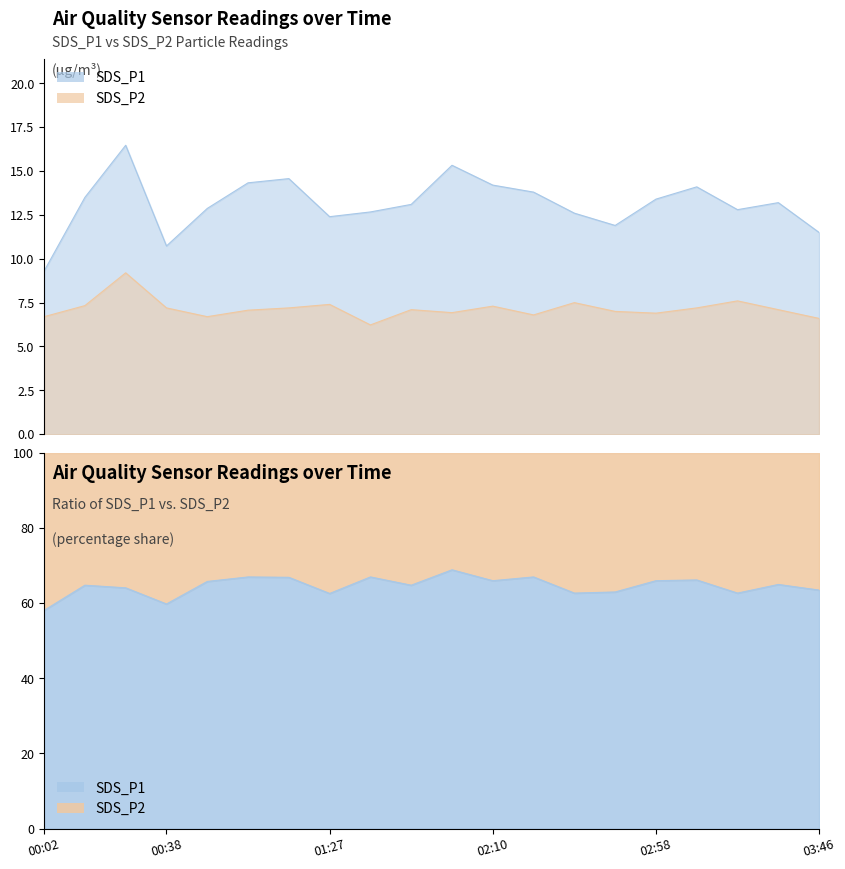

What is the label of the 9th point from the right?

02:10